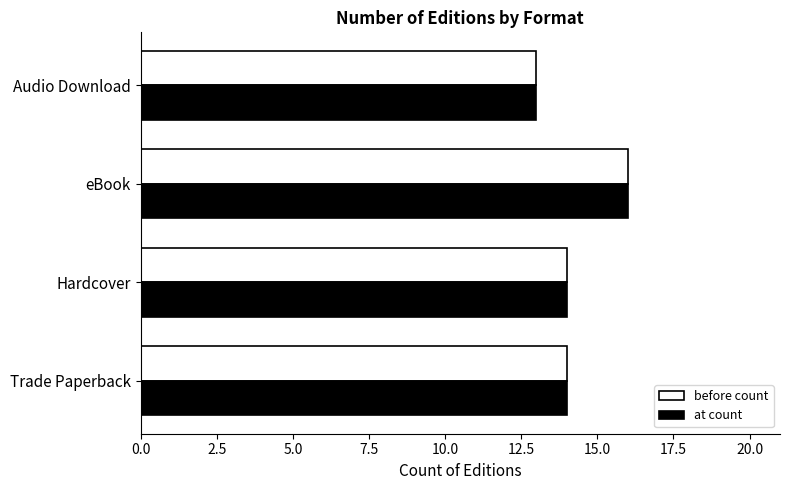

How many series are shown in this chart?

2